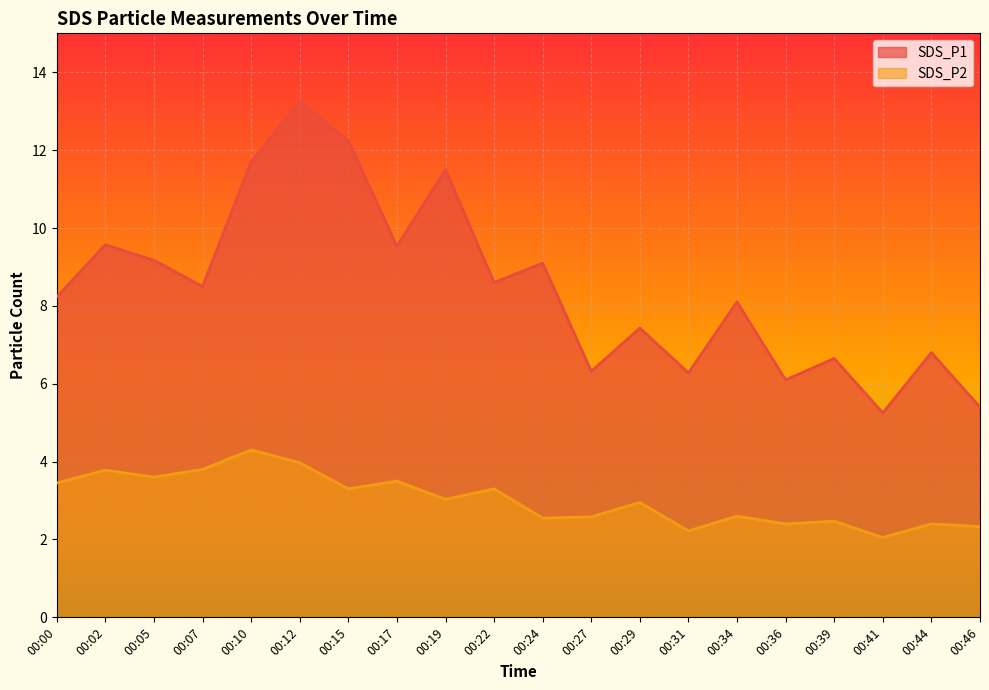

True or false: SDS_P2 has more than 2 interior local peaks.

True